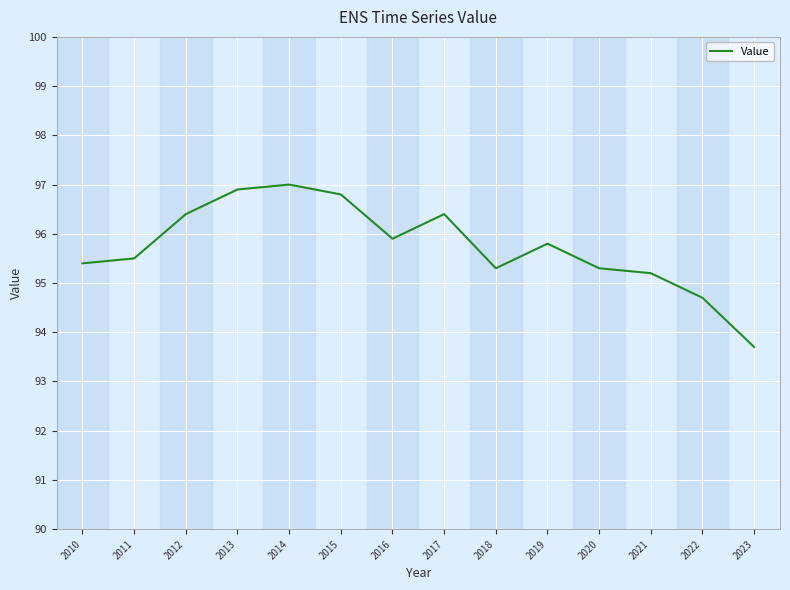

Count the number of data series in this chart.

1